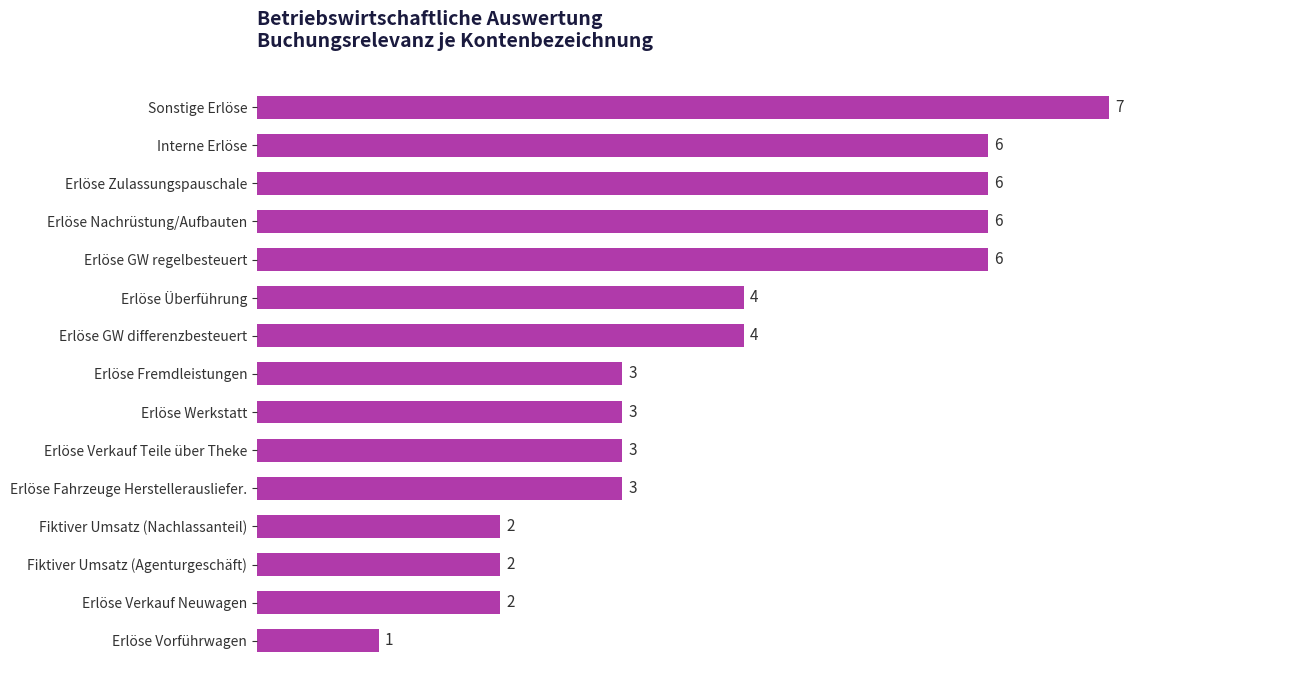

How many values are between 2 and 6?

13